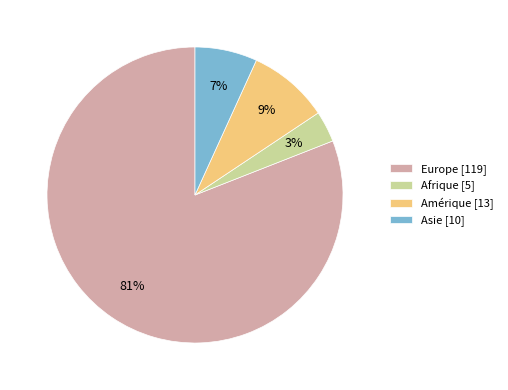

To the nearest percent, what is the average slice percentage?

25%